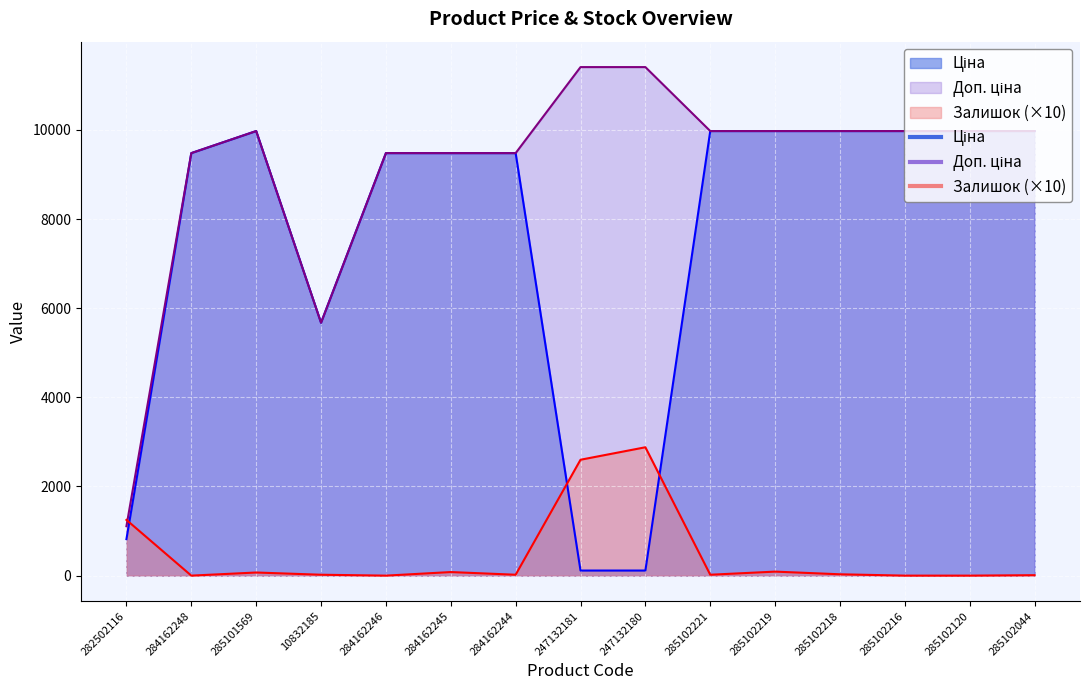

Rank the series by their average value, from highest to lowest.

Доп. ціна, Ціна, Залишок